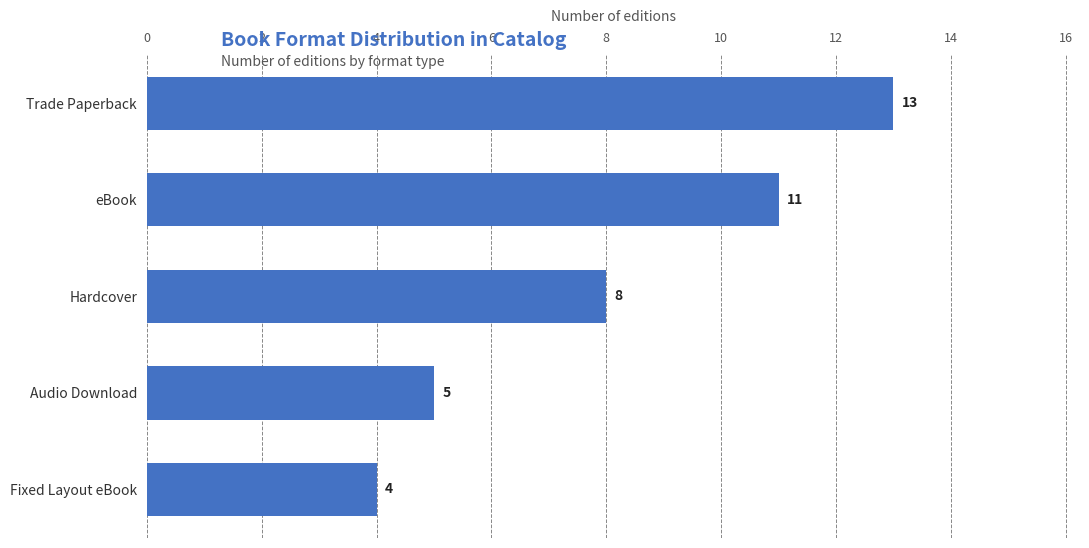

The value at Trade Paperback is 23. True or false?

False